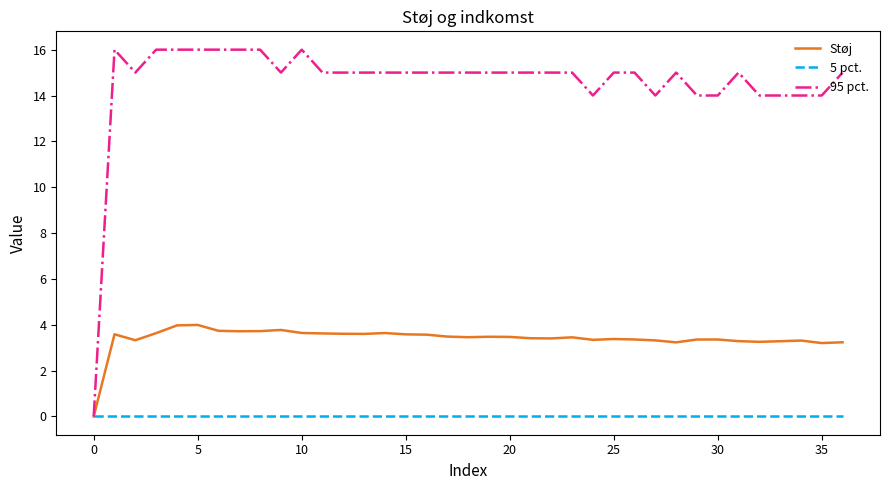

Which series has the largest total across all categories?

95 pct.